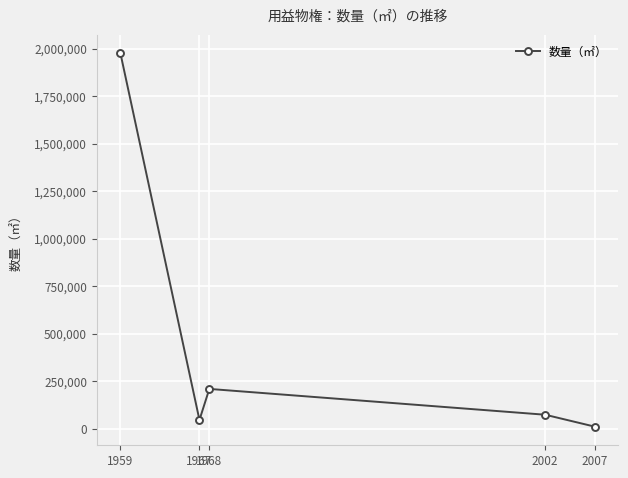

Where is the first local maximum?

1968